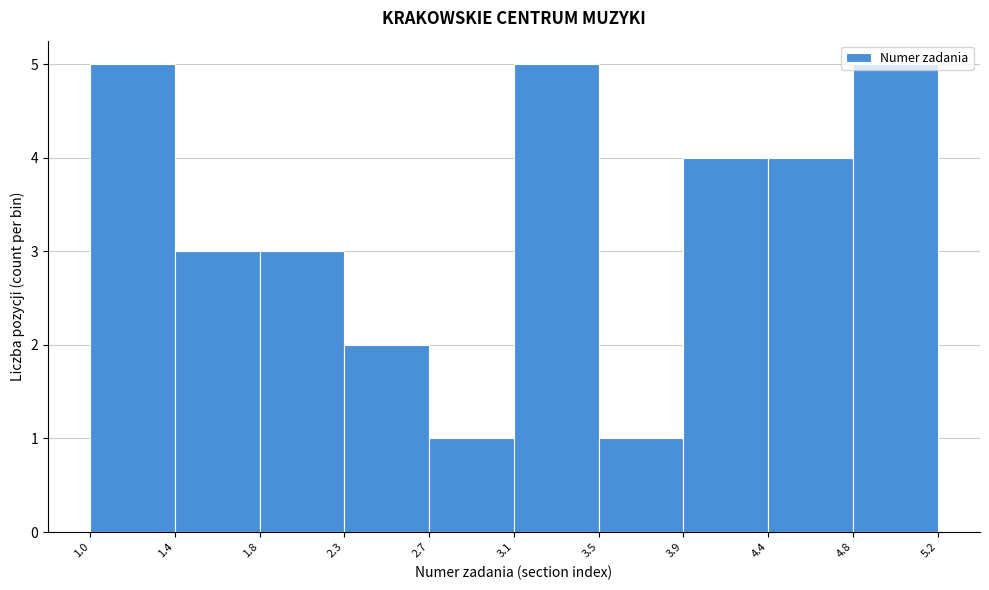

Reading left to right, transcribe this chart: for each bar, give the range it covers on the x-axis and its height. The values are not printed on the chart, so give them approximately, as read against the axis.

1.0 to 1.4: 5
1.4 to 1.8: 3
1.8 to 2.3: 3
2.3 to 2.7: 2
2.7 to 3.1: 1
3.1 to 3.5: 5
3.5 to 3.9: 1
3.9 to 4.4: 4
4.4 to 4.8: 4
4.8 to 5.2: 5